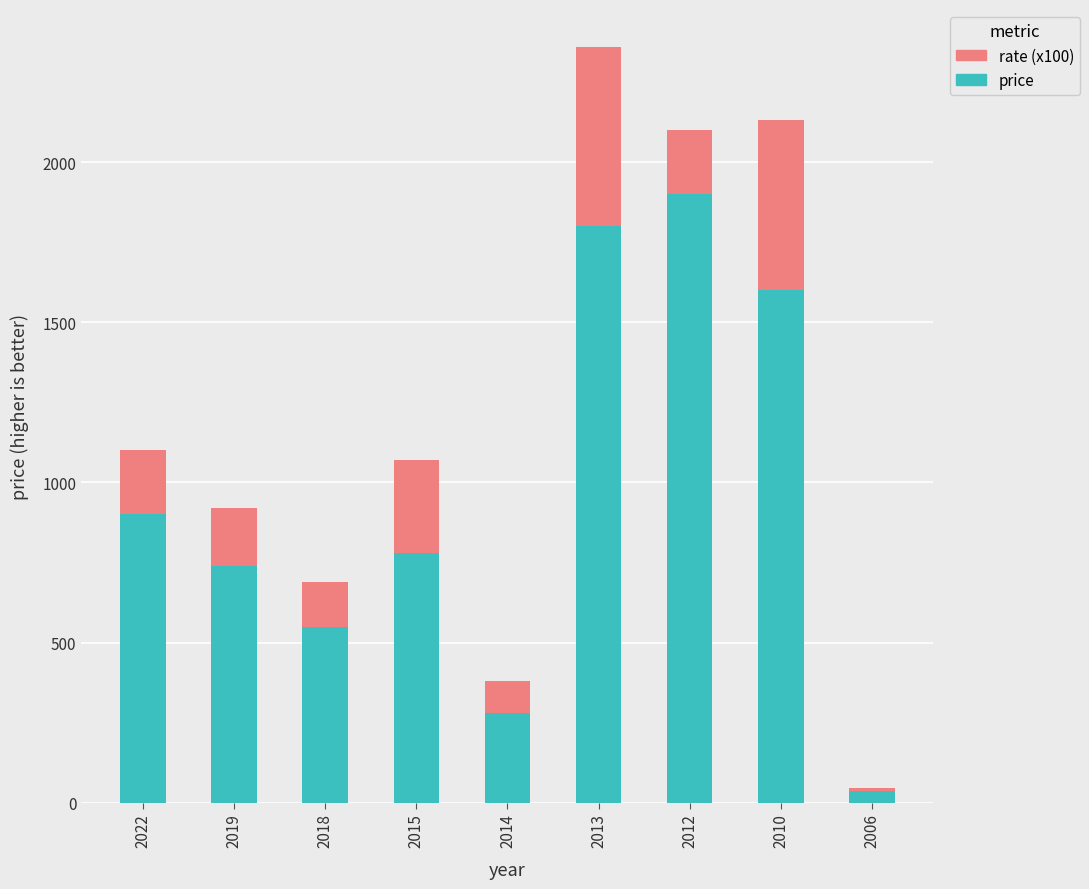

Count the price values in the range 550 to 1600.

5